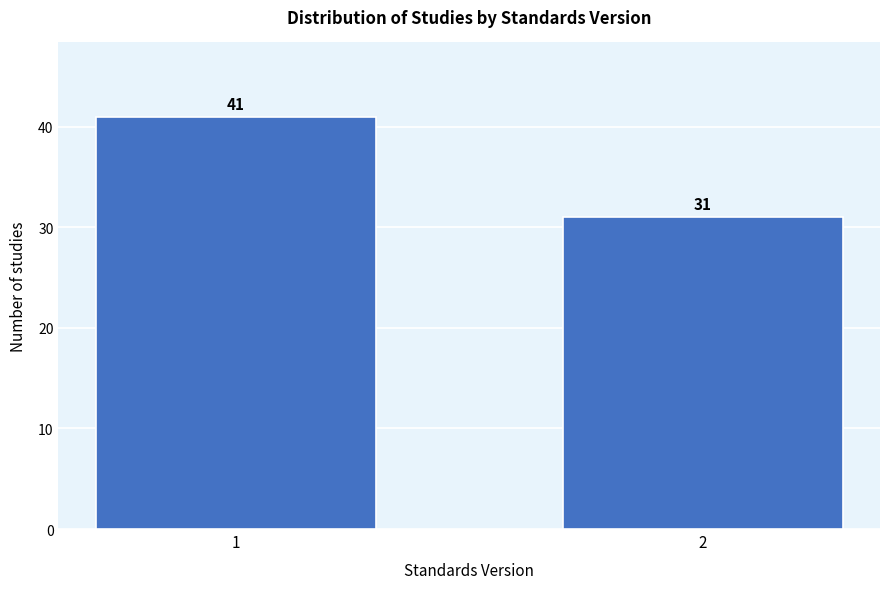

Reading left to right, list all the values displayed in this chart.

1=41	2=31